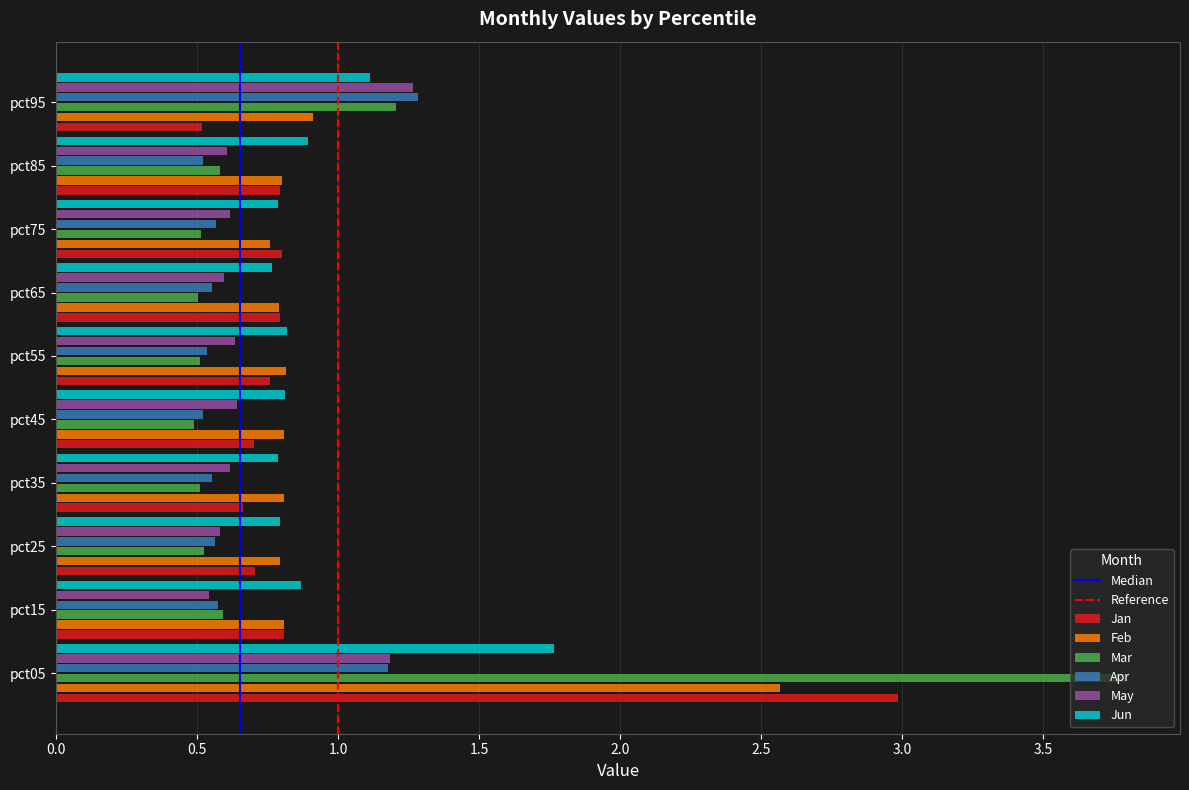

True or false: Jan has a value of 3.0 at pct05.

True